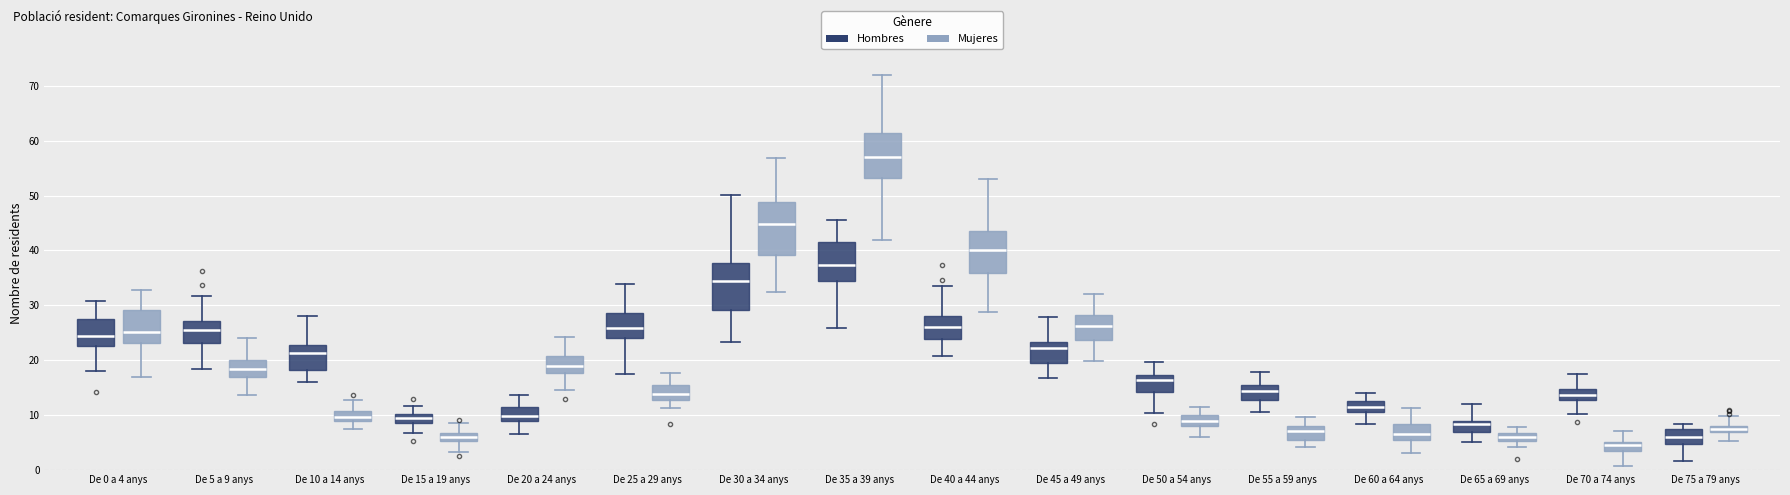

Where does the lower whisker of the box for De 0 a 4 anys (Hombres) end on the y-axis? The values are not printed on the chart, so give them approximately, as read against the axis.

18